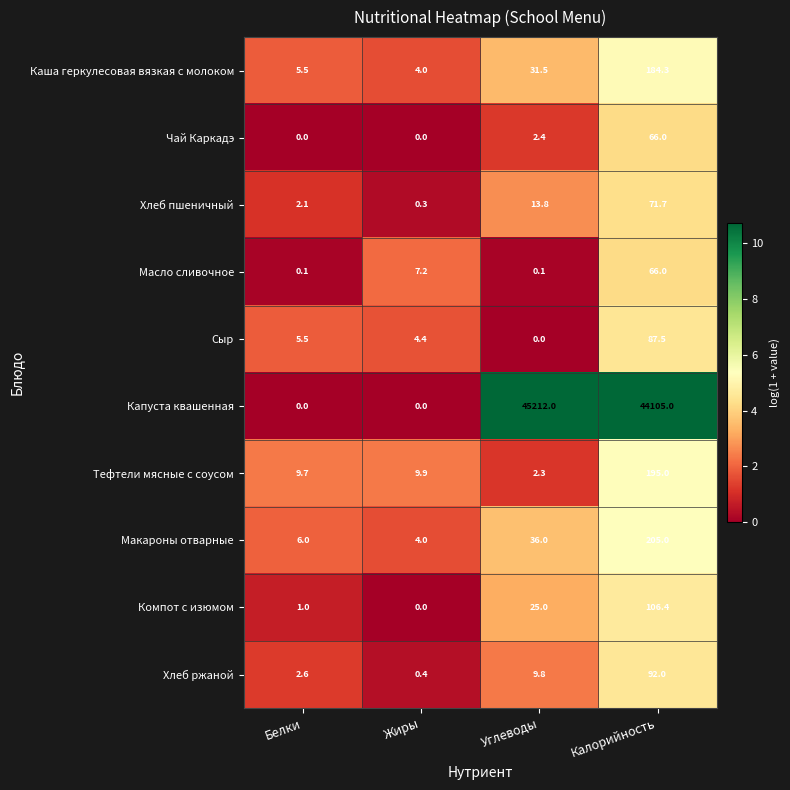

Which series has the largest range (max minus min)?

Капуста квашенная